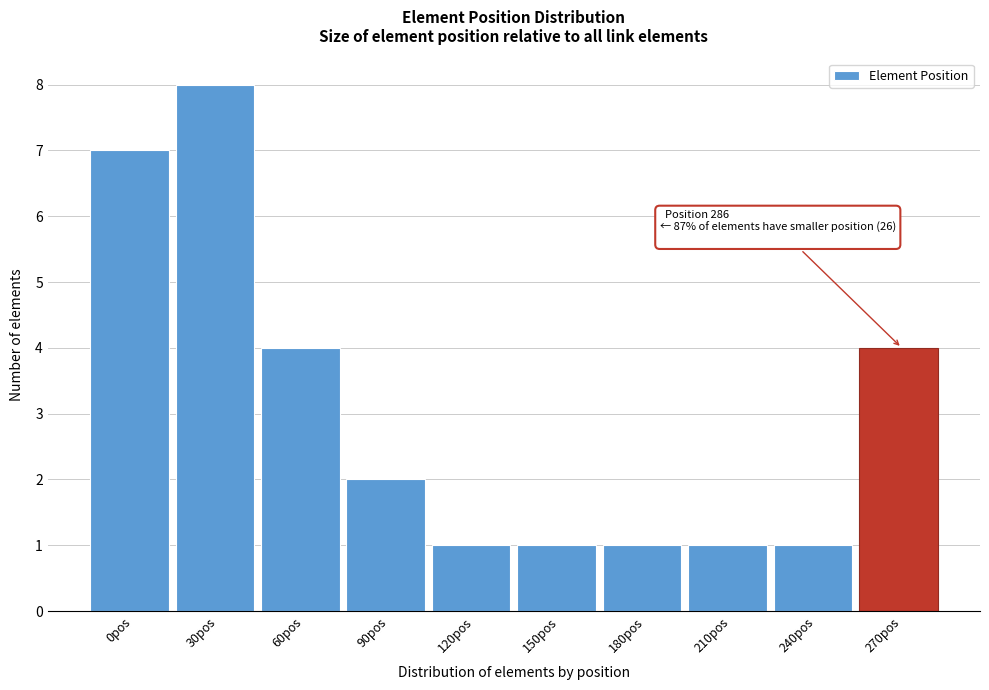

Reading left to right, what are all the values shown in this chart?

7	8	4	2	1	1	1	1	1	4